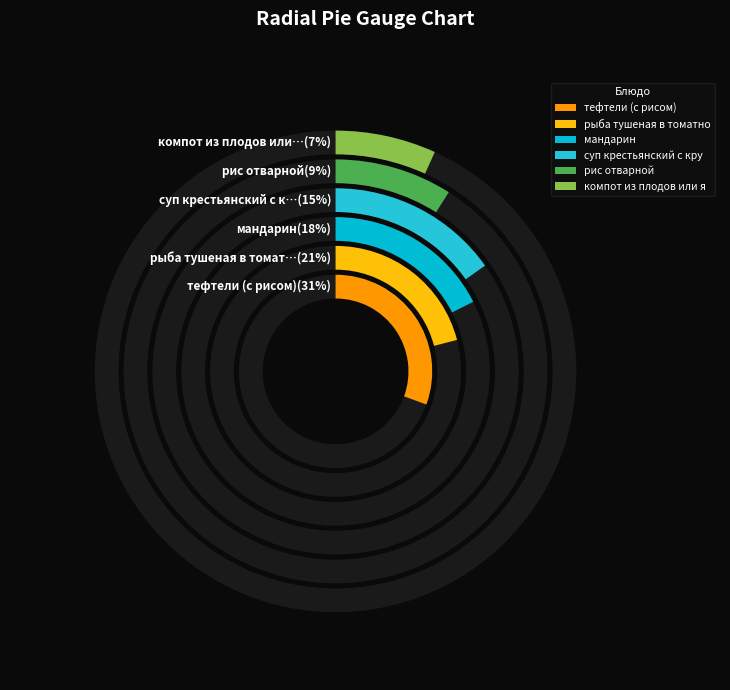

Does рыба тушеная в томатном соусе с овощами represent more than half of the total?

No